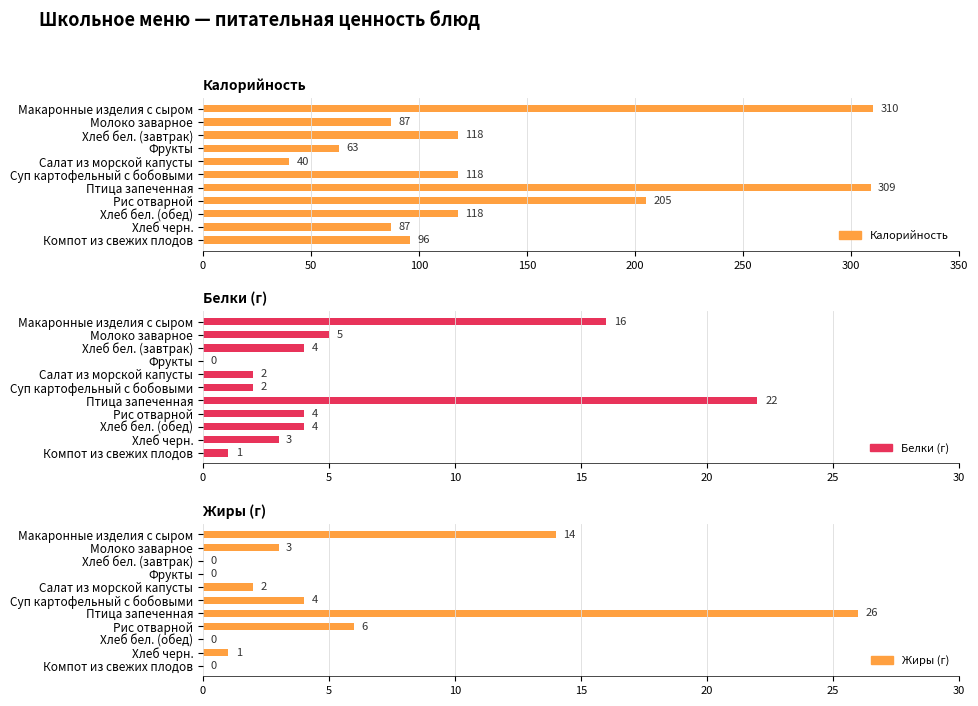

Is it true that Белки (г) equals 8 at Молоко заварное?

False